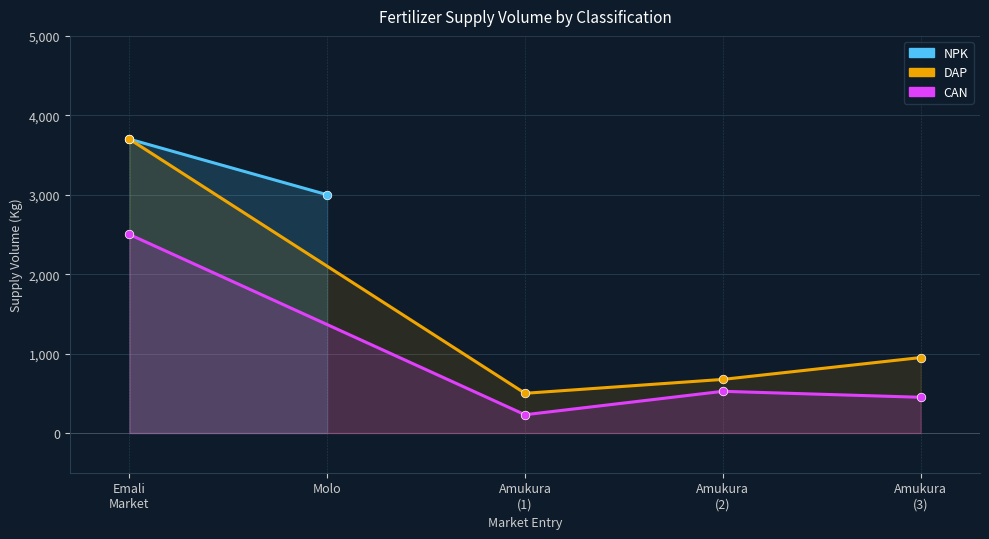

Which series reaches the maximum Y coordinate?

DAP